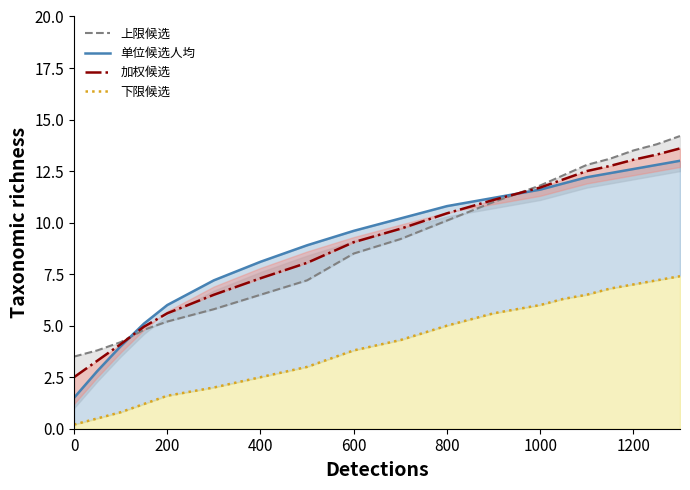

List the series in order of their peak value, highest first.

上限候选, 加权候选, 单位候选人均, 下限候选